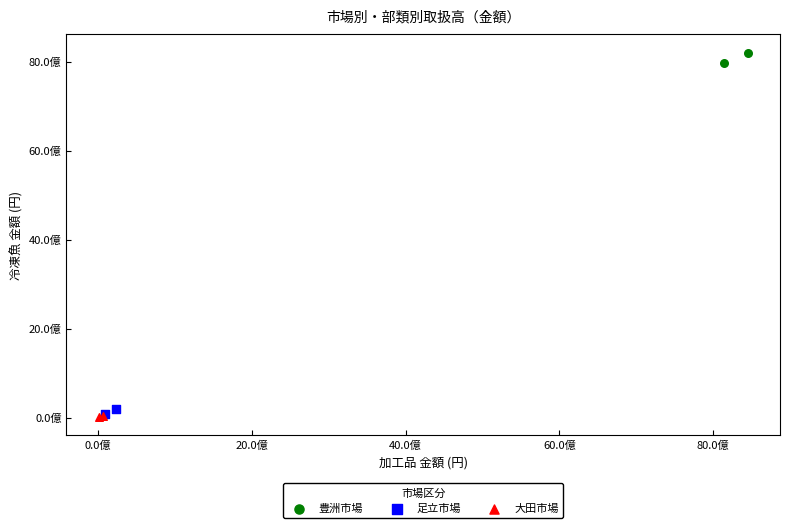

What are all the series names shown in the legend?

豊洲市場, 足立市場, 大田市場